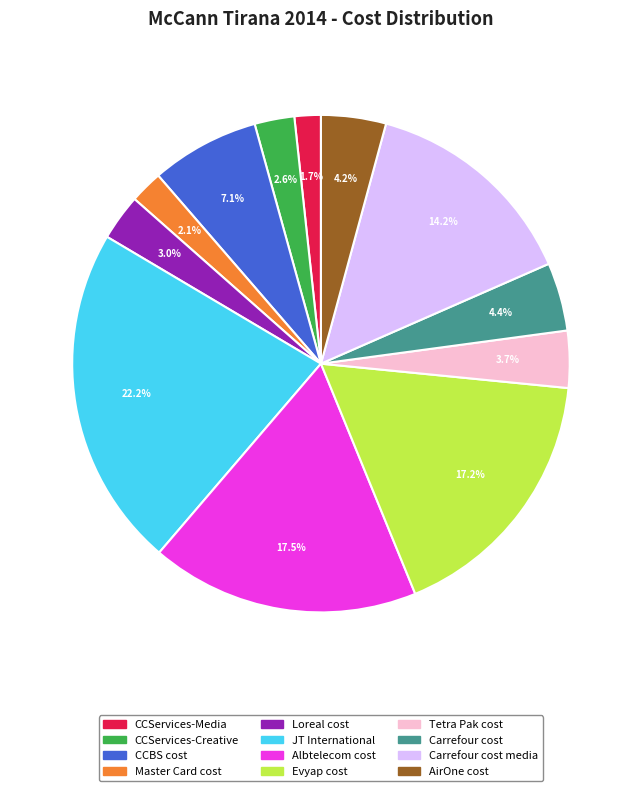

Is there a majority slice in this chart?

No